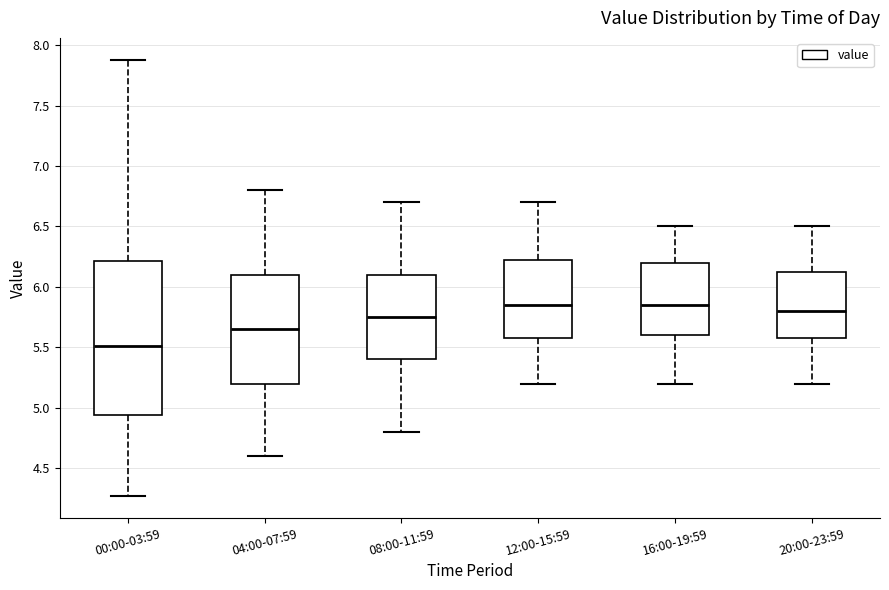

Comparing the boxes themselves (not the whiskers), which one is the tallest?

00:00-03:59